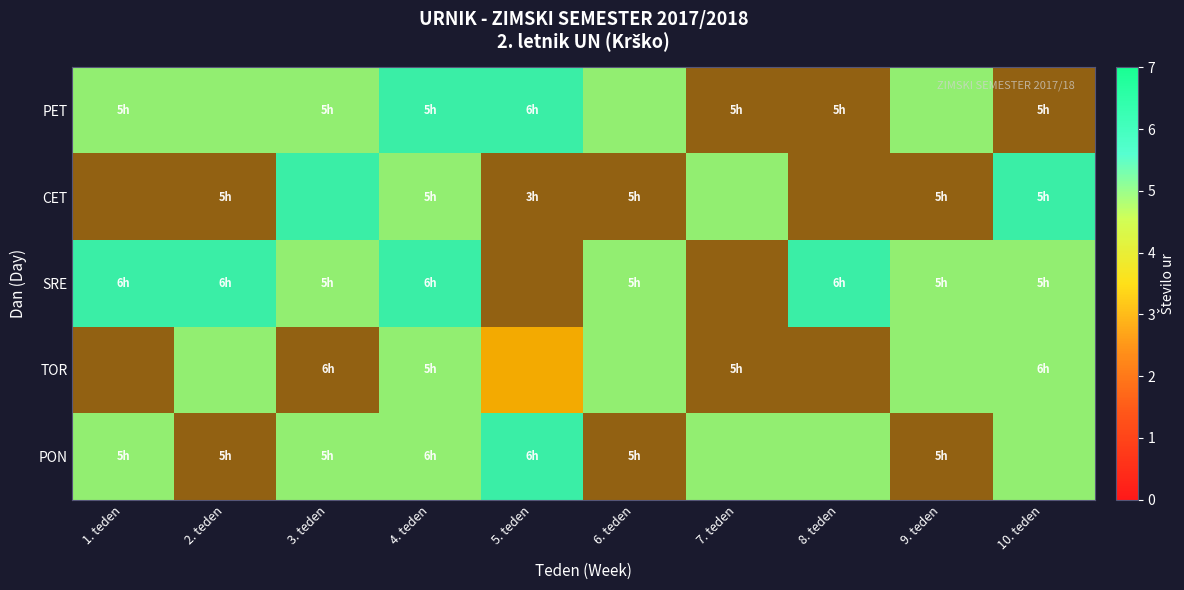

How many positive values does the CET series have?

4